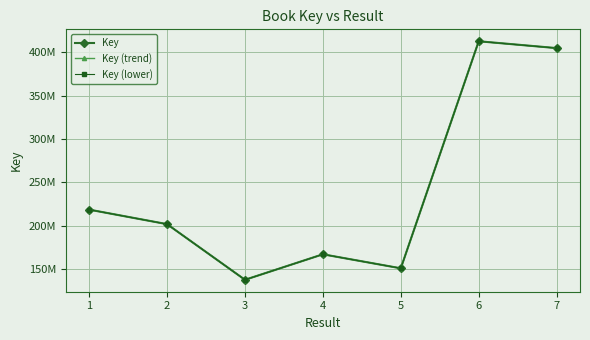

Is this an area chart (filled region under the line)?

No